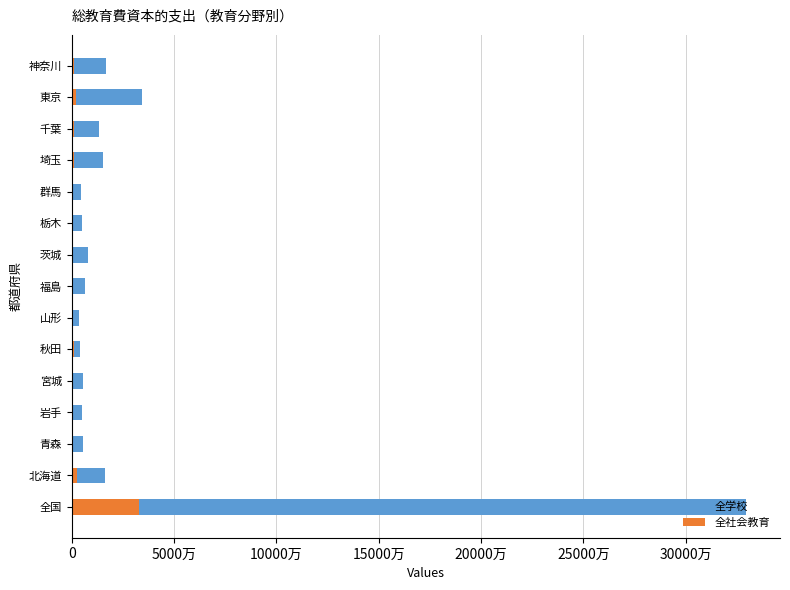

How many groups of bars are there?

15